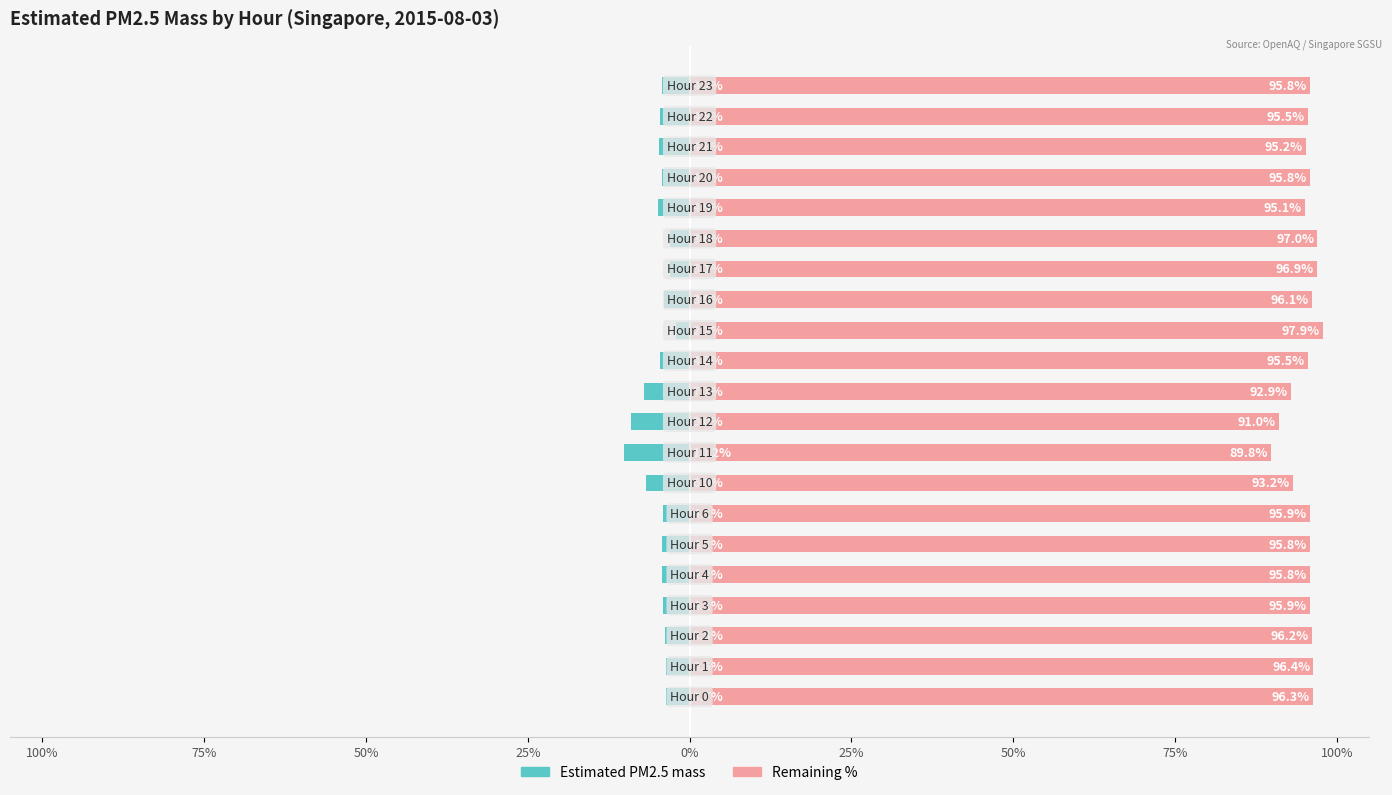

How many bars are there in each group?

2